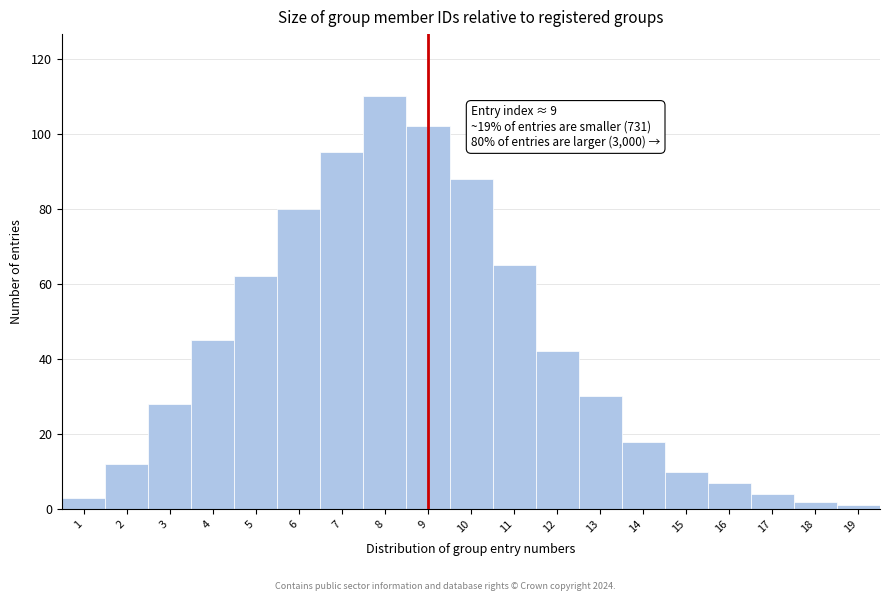

Reading left to right, list all the values displayed in this chart.

3	12	28	45	62	80	95	110	102	88	65	42	30	18	10	7	4	2	1